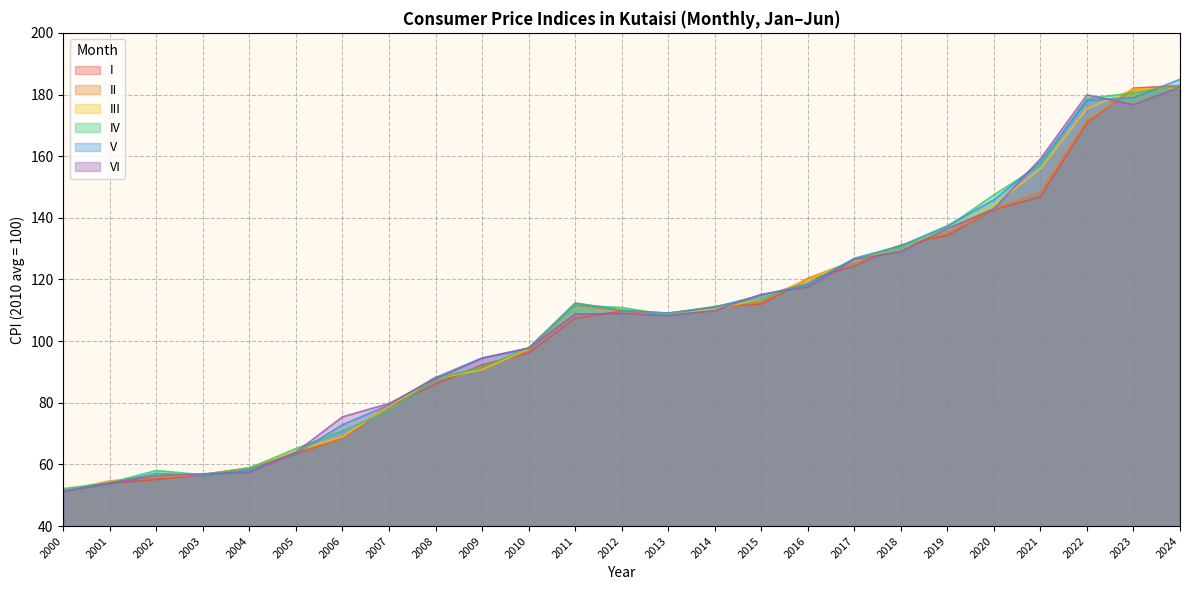

What is the value of the V point at the 14th from the left?

109.1